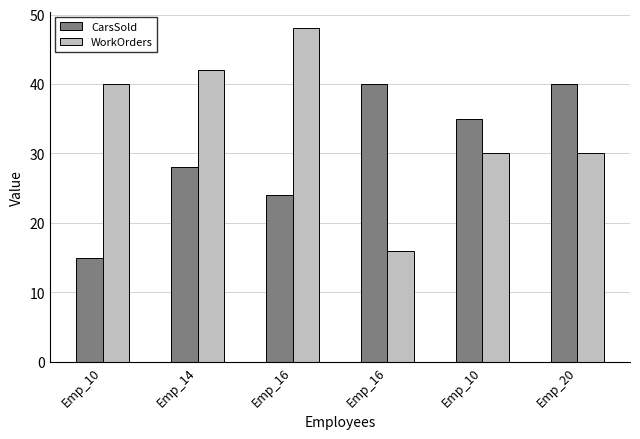

How many distinct data groups are displayed?

2